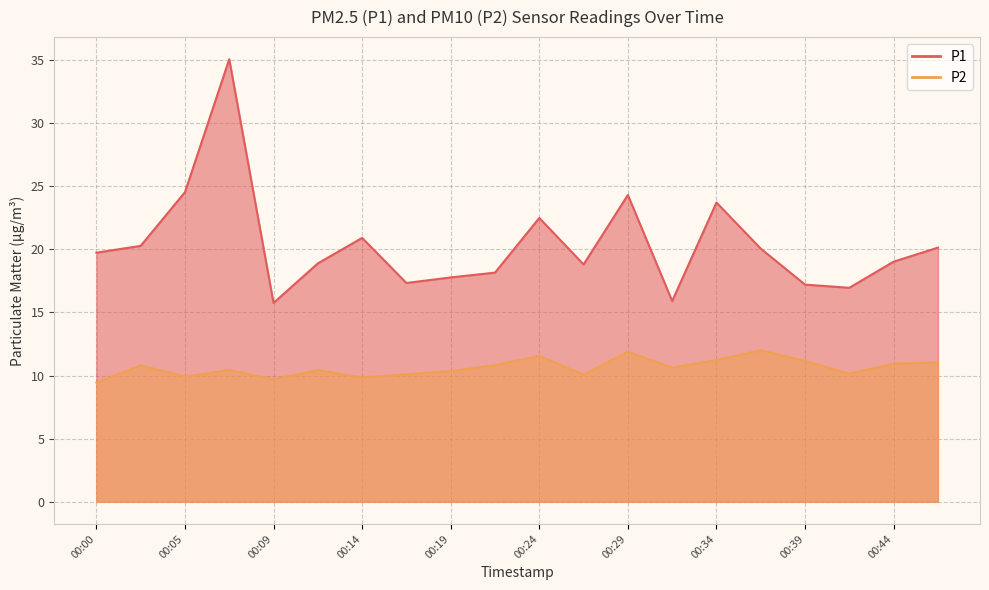

The P1 series shows 5.8 at 00:09. True or false?

False